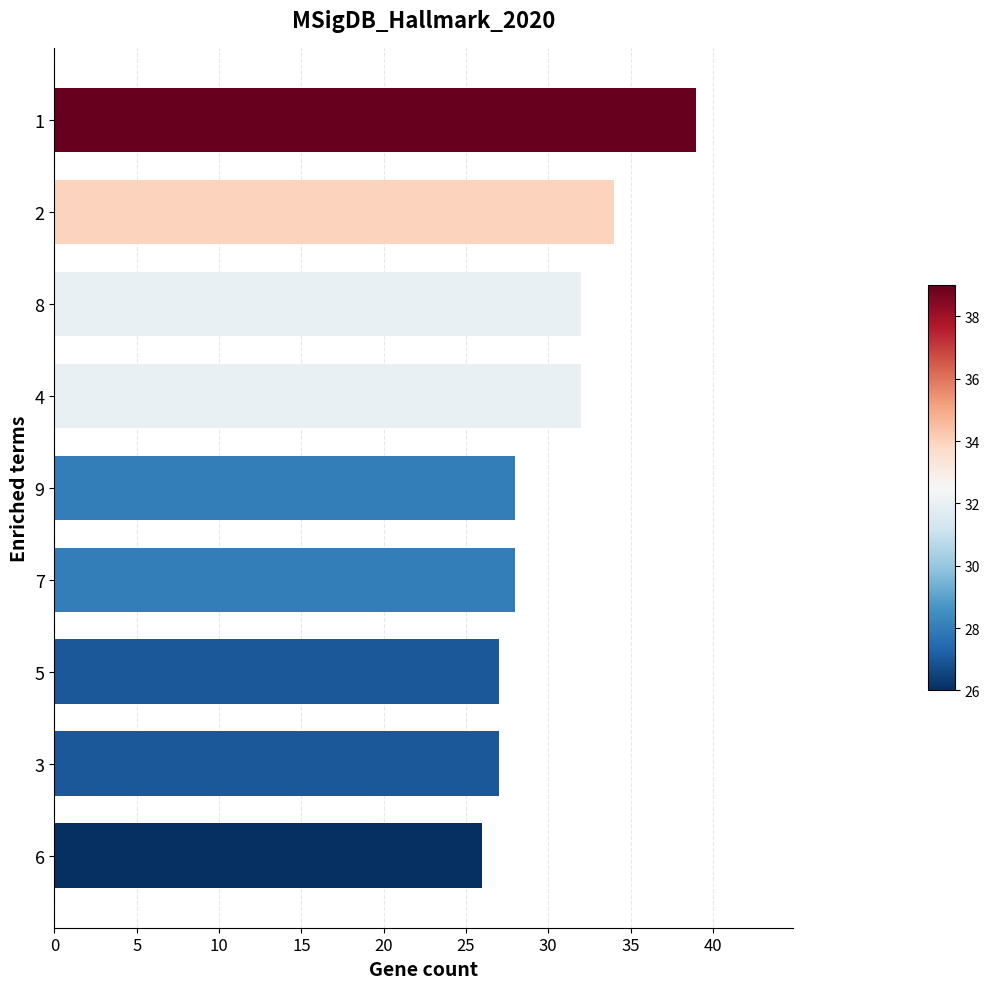

What is the value of the 1st bar from the top?

39